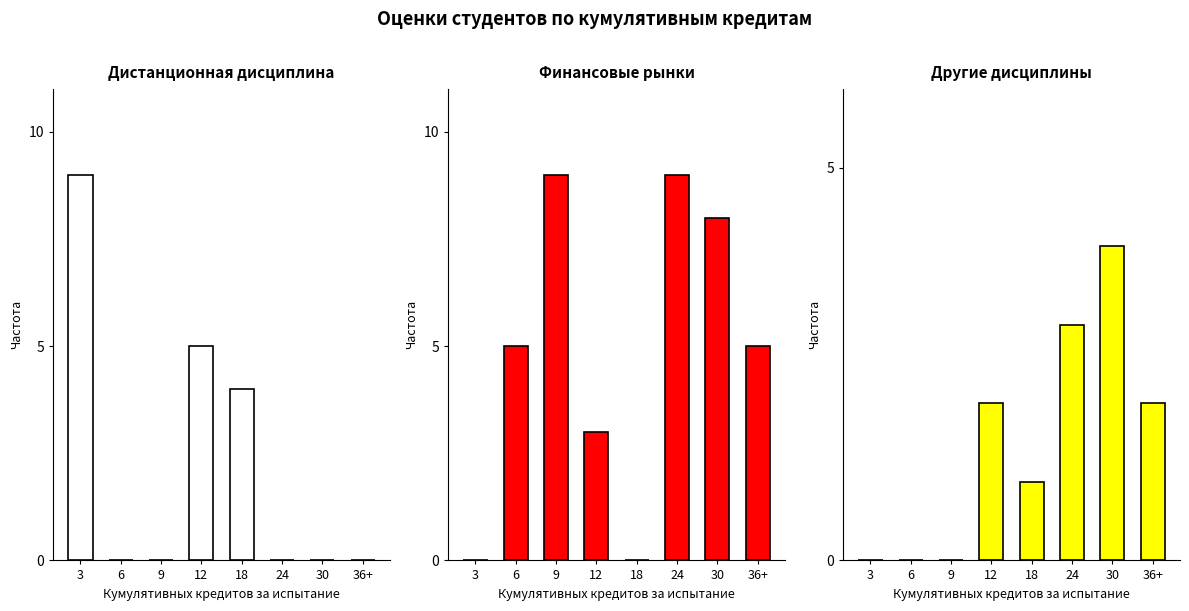

Reading right to left, transcribe all the data shown in this chart.

Дистанционная дисциплина (Coursera): 0	0	0	4	5	0	0	9
Финансовые рынки, институты и инструменты: 5	8	9	0	3	9	5	0
Другие дисциплины: 2	4	3	1	2	0	0	0